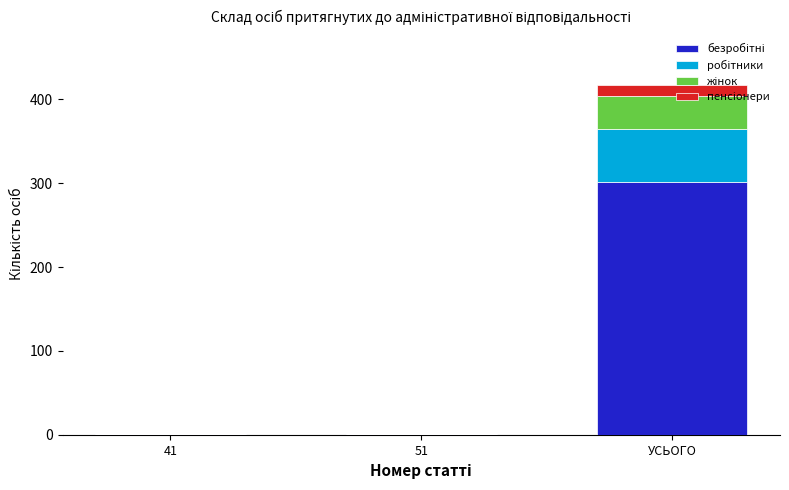

At which category is the sum across all series the highest?

УСЬОГО